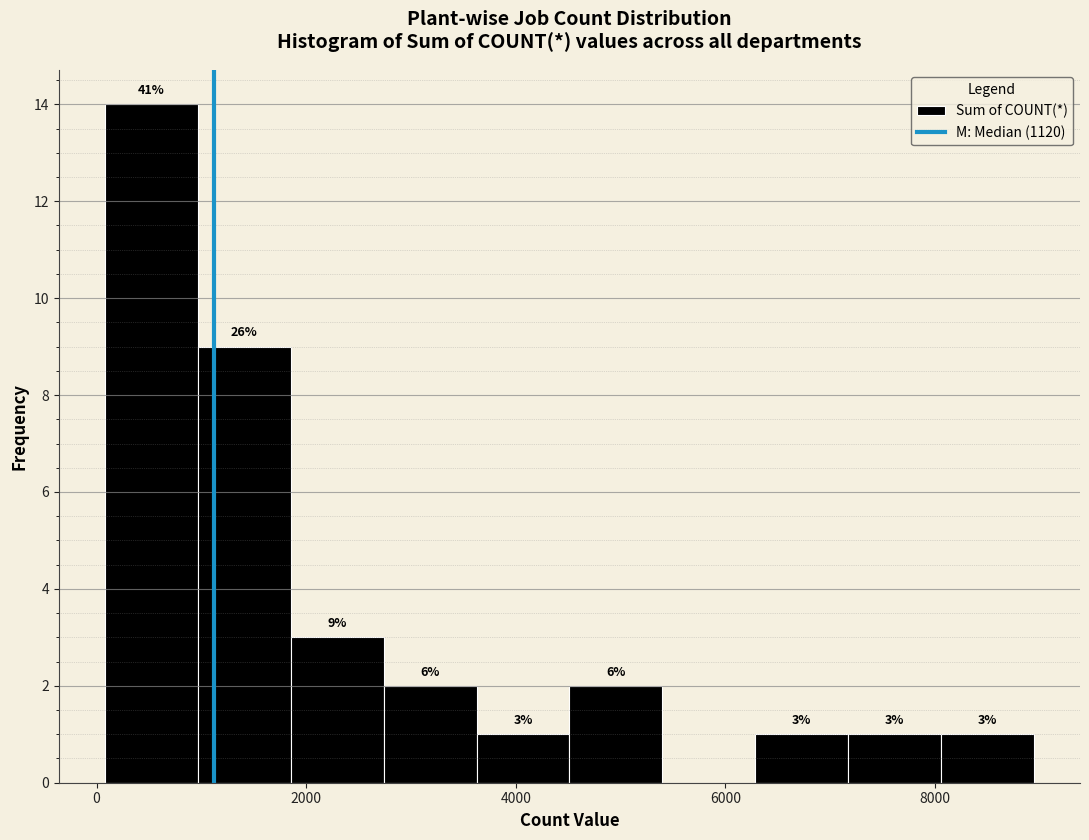

Which range on the x-axis has the tallest bar?

0 to 1000